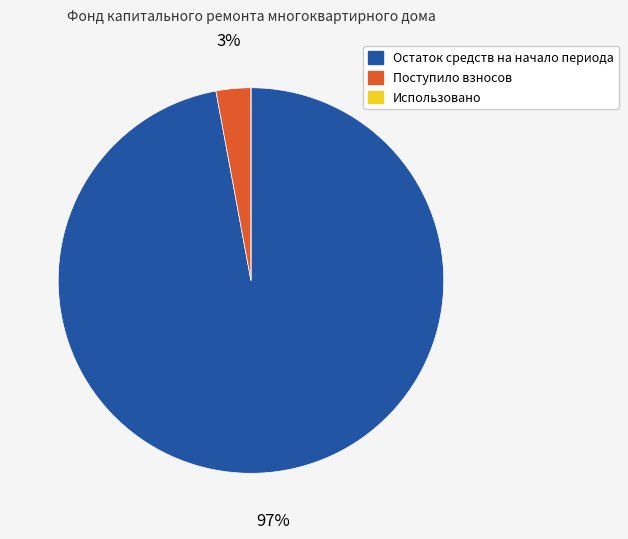

True or false: Остаток средств на начало периода accounts for 97% of the total.

True